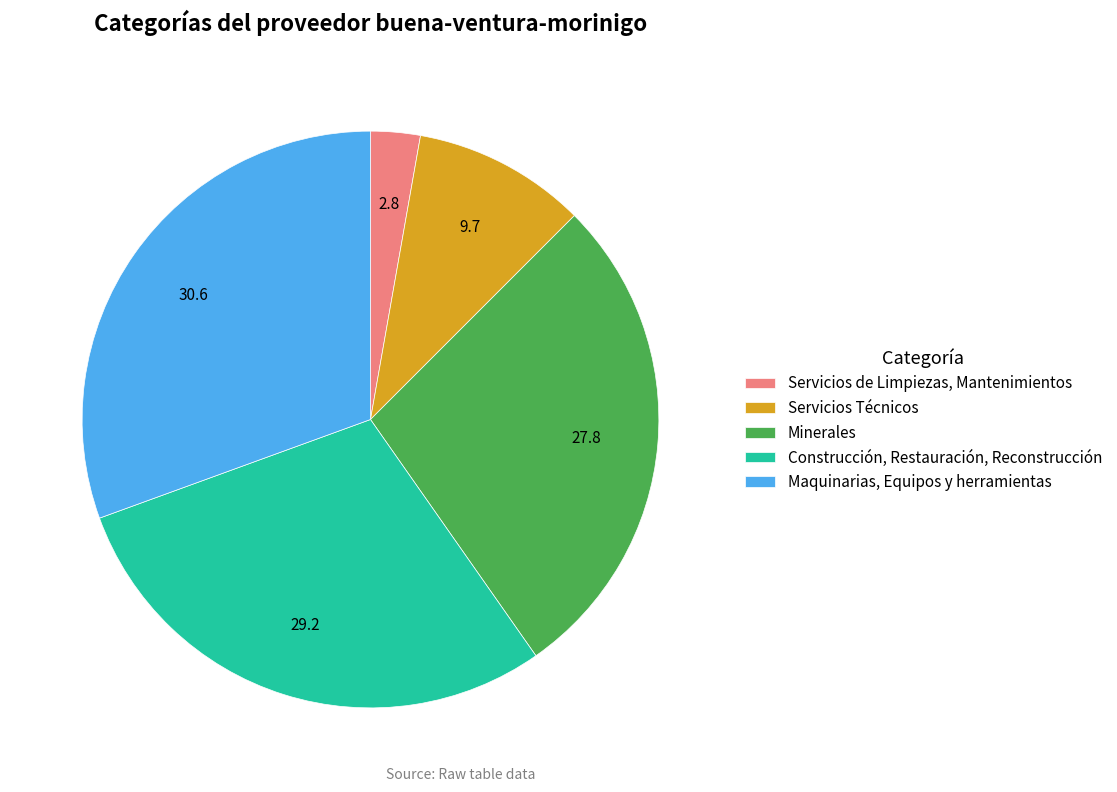

Between Minerales and Servicios de Limpiezas, Mantenimientos, which is larger?

Minerales